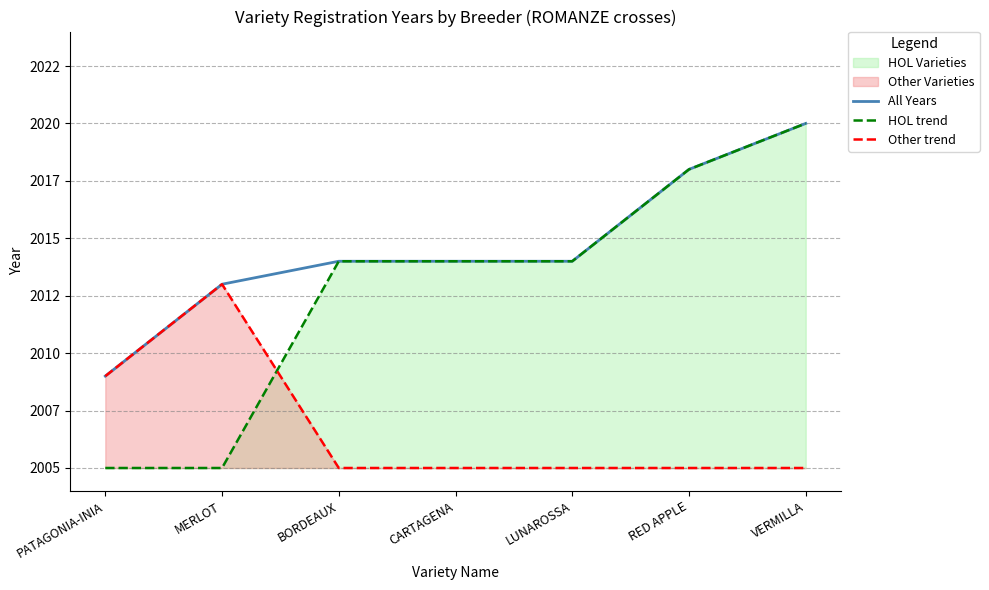

Where does the All Years series first go above 2014?

RED APPLE